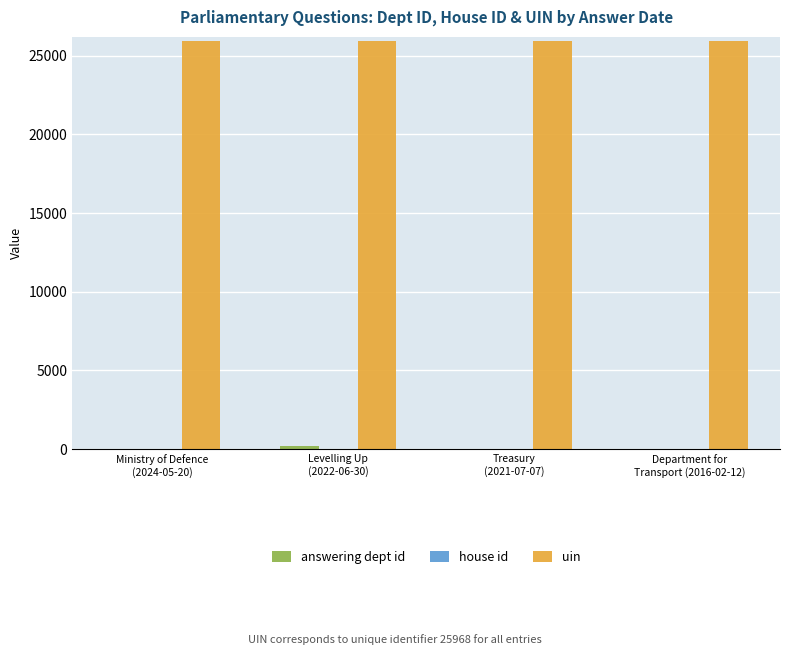

Which series has the largest total across all categories?

uin